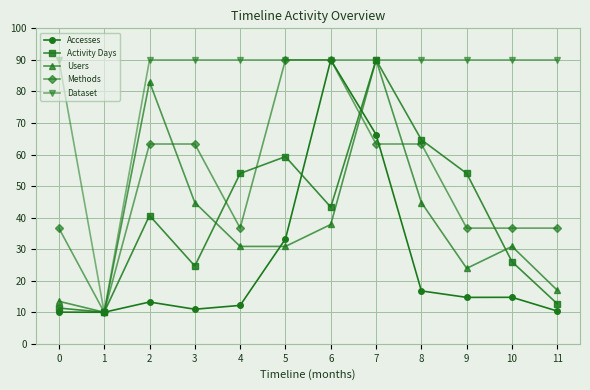

Is the value of Accesses at 5 greater than the value of Users at 7?

No